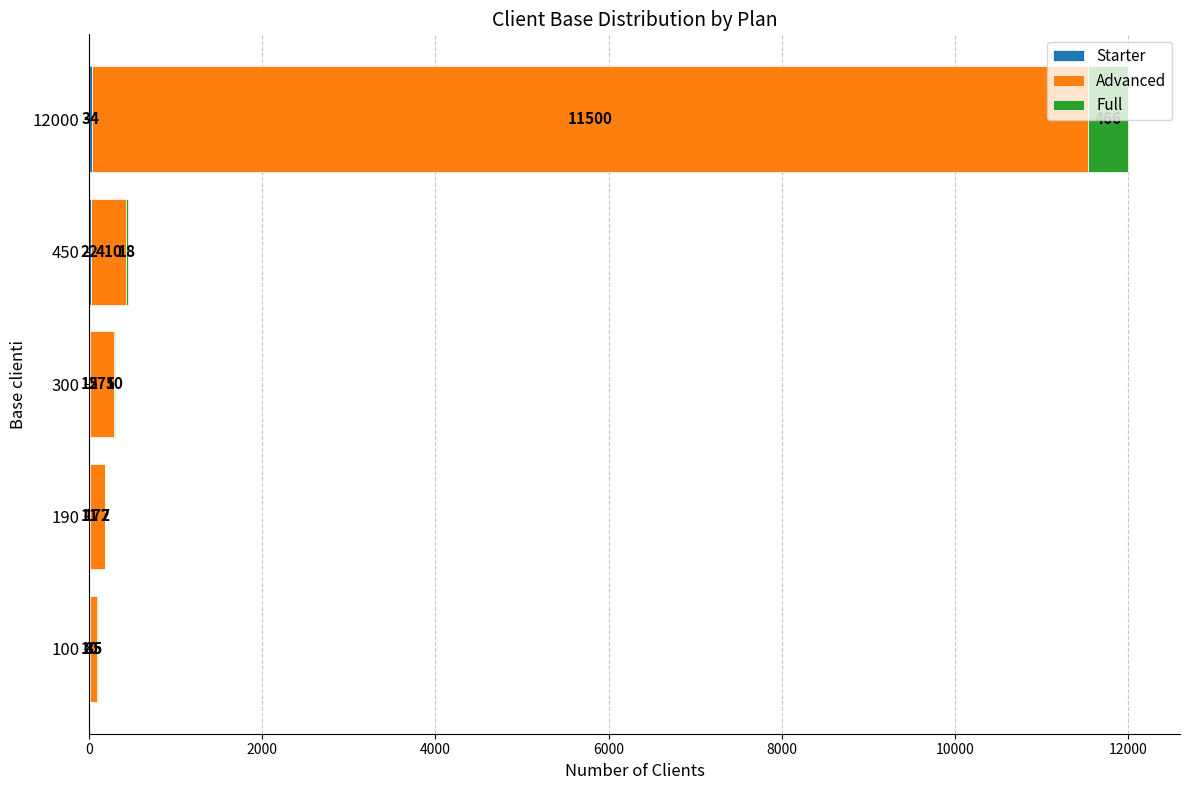

What is the total value across all series at 100?

100